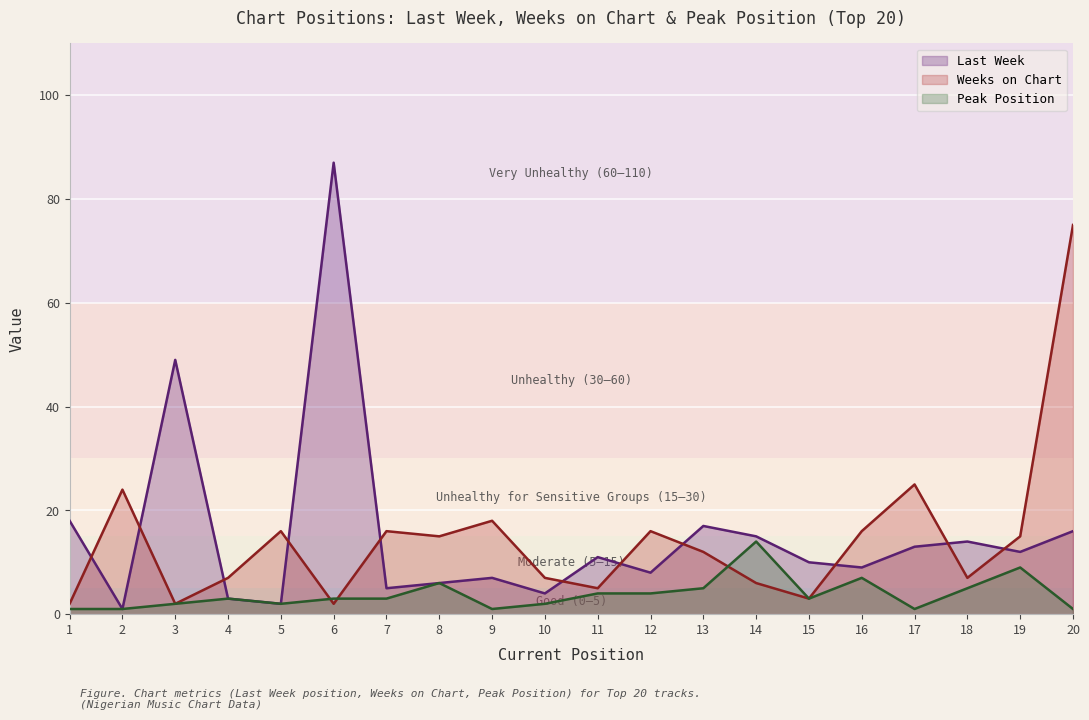

Where is Last Week nearest to the value 44?

3